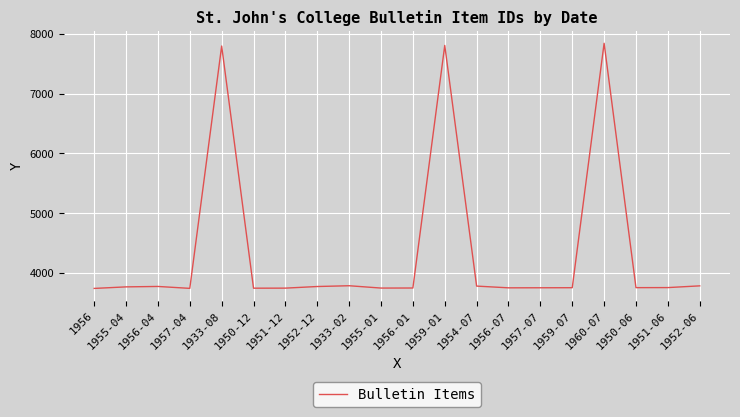

What is the smallest value displayed?

3741